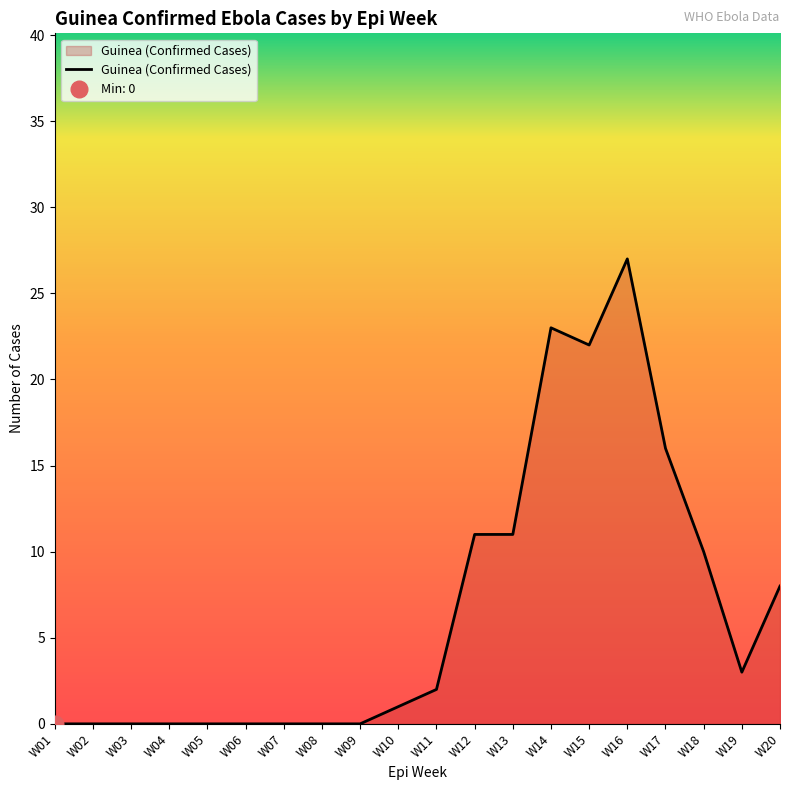

What is the sum of the values at W17 and W08?

16